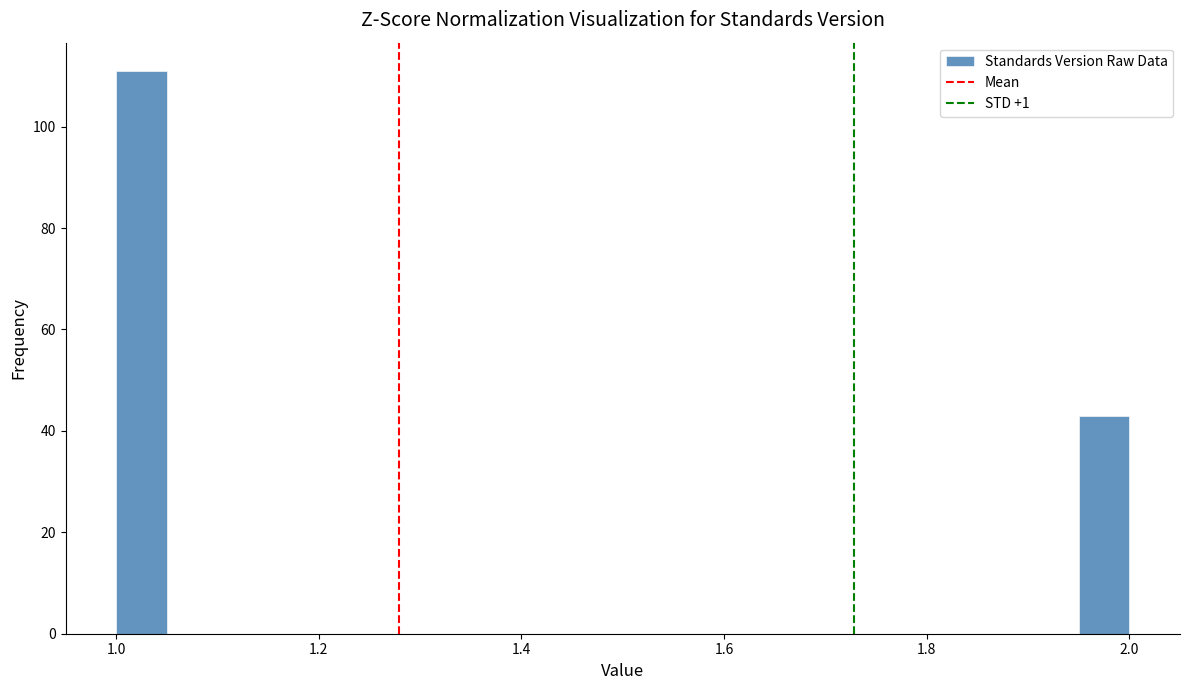

Around what value on the x-axis is the tallest bar? Give the approximate position of its centre, as read against the axis.

1.02